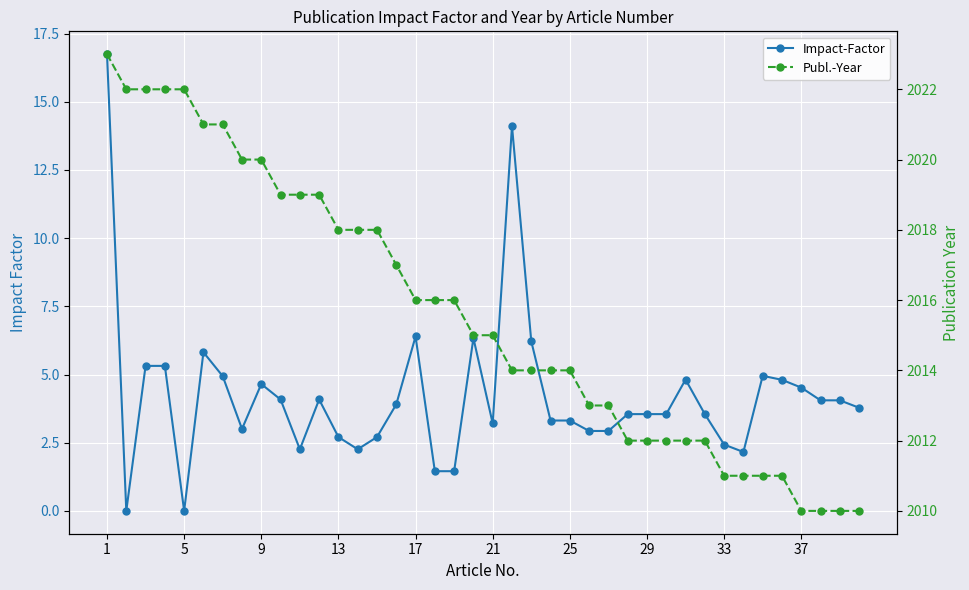

Where does the Publ.-Year series first go above 2015?

1